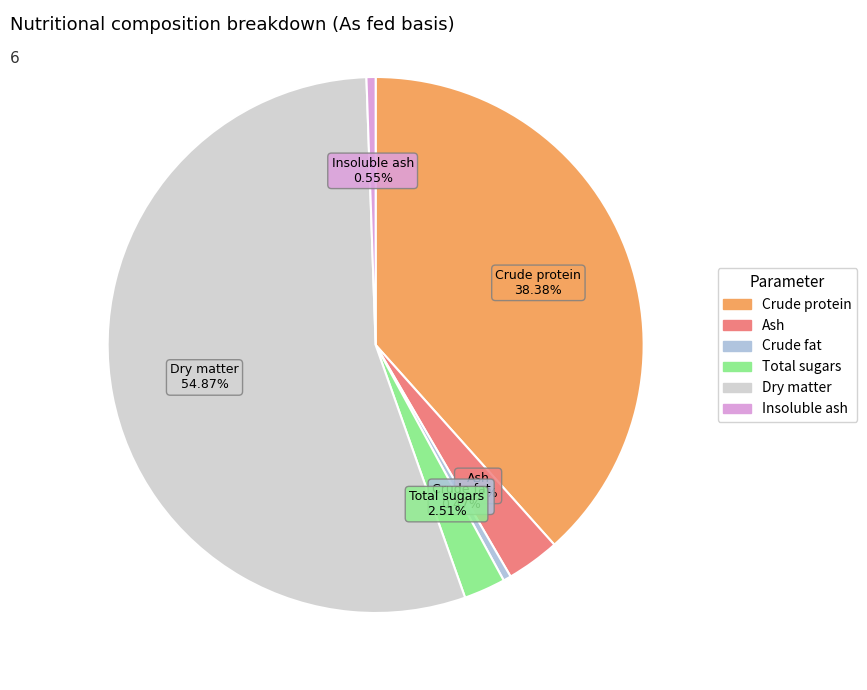

Which category accounts for the majority?

Dry matter